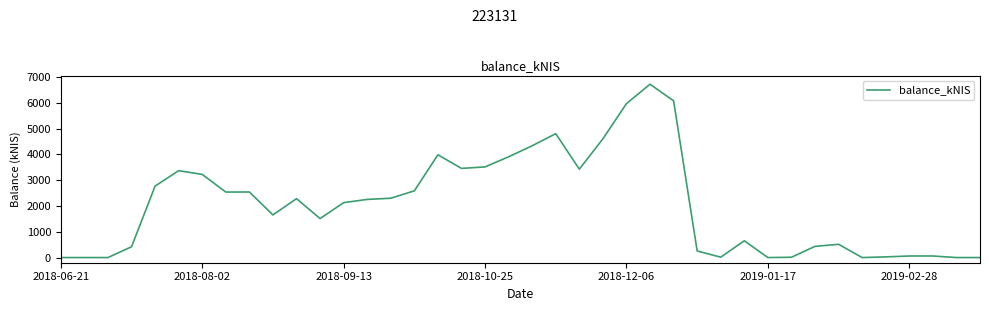

What is the maximum value shown in the chart?

6715.8